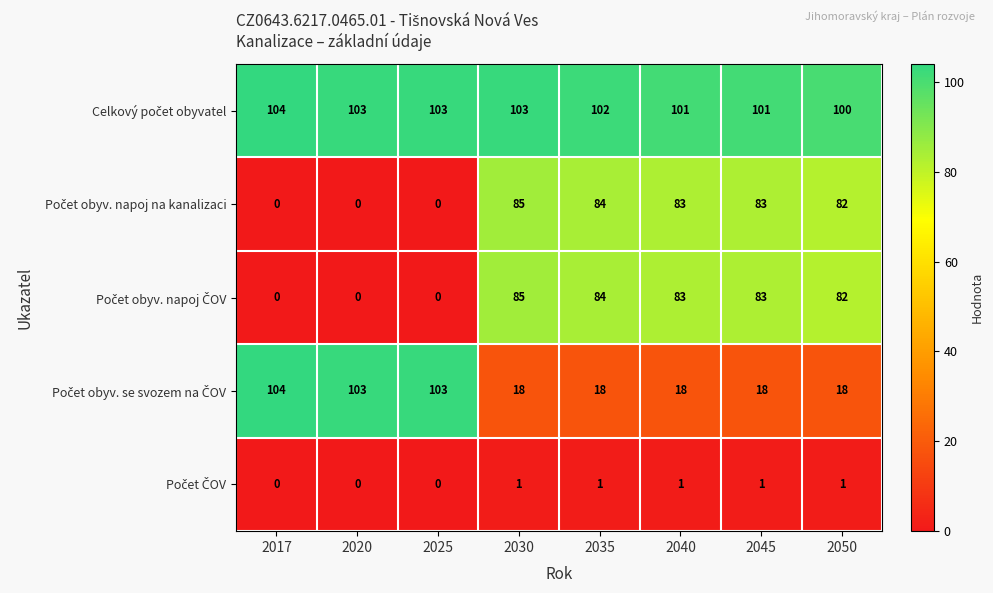

Which category has the highest value across all series?

2017